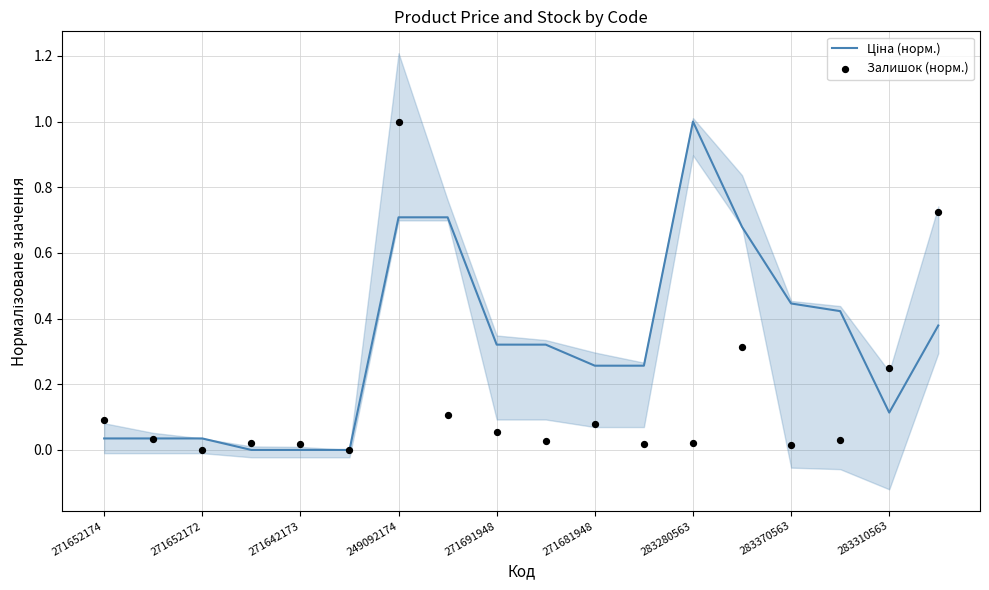

At how many categories does at least one series exceed 0?

17